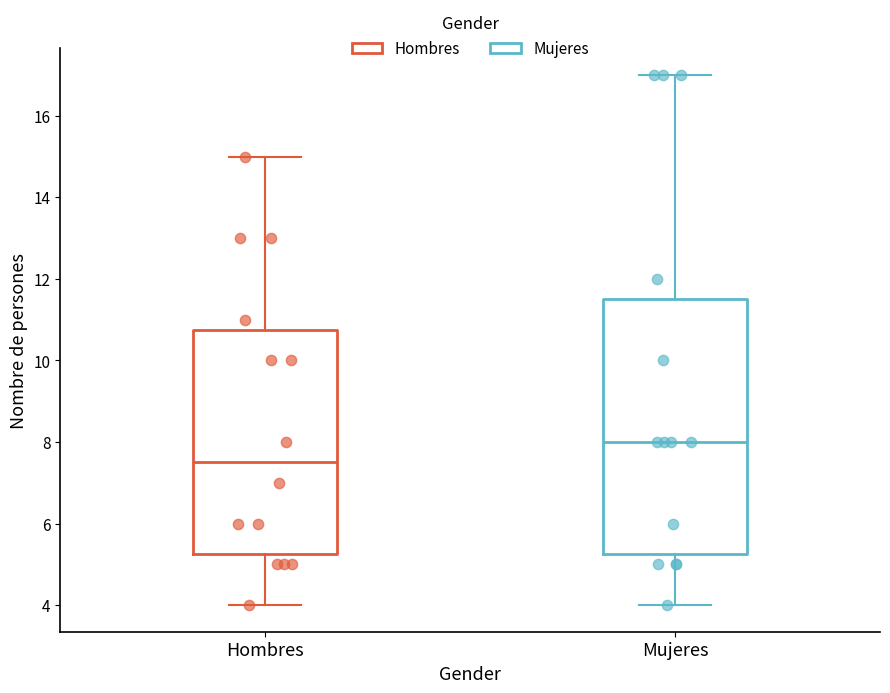

Comparing the boxes themselves (not the whiskers), which one is the tallest?

Mujeres